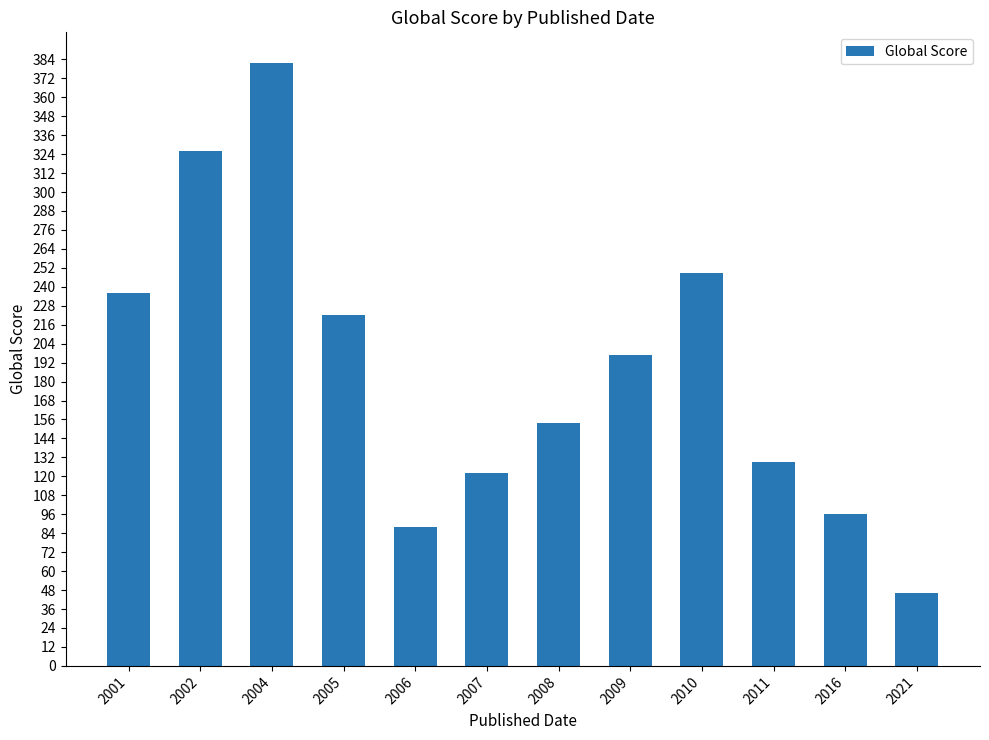

Reading right to left, transcribe all the data shown in this chart.

46	96	129	249	197	154	122	88	222	382	326	236